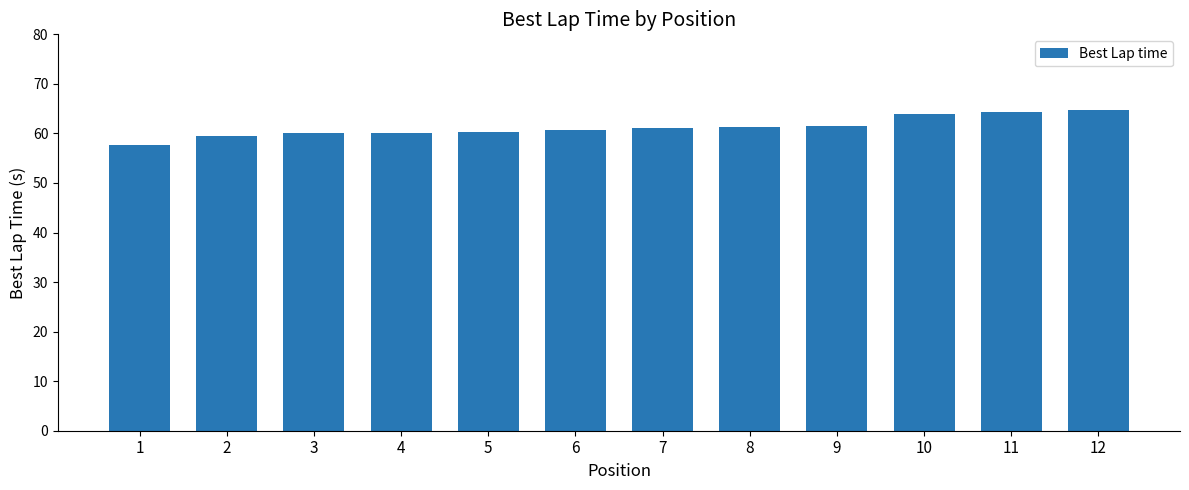

Which has a higher value, 6 or 9?

9